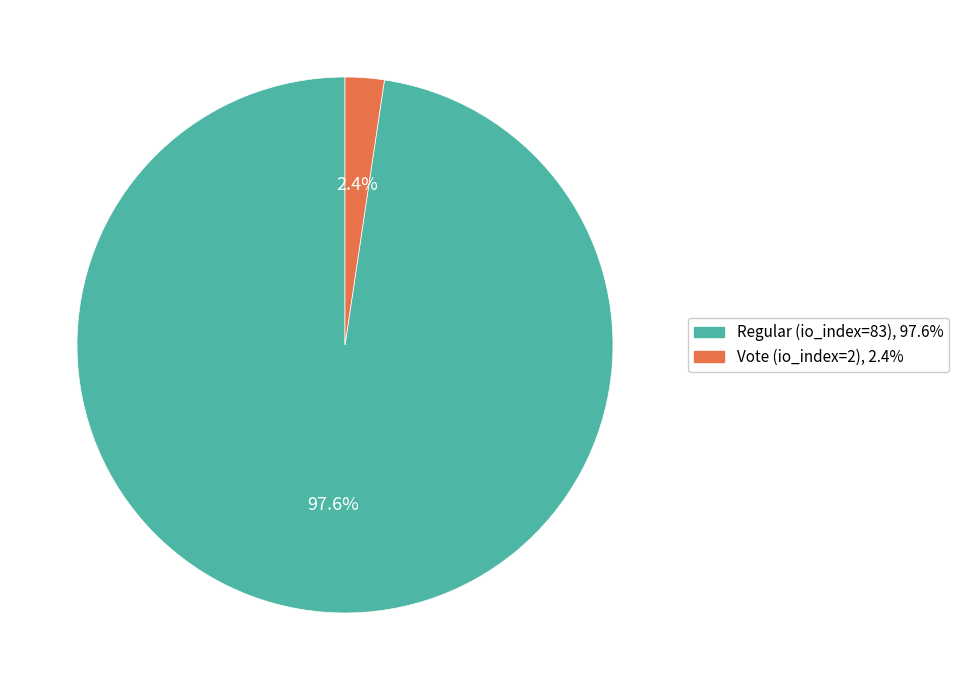

The Vote (io_index=2) slice represents 2% of the pie. True or false?

True